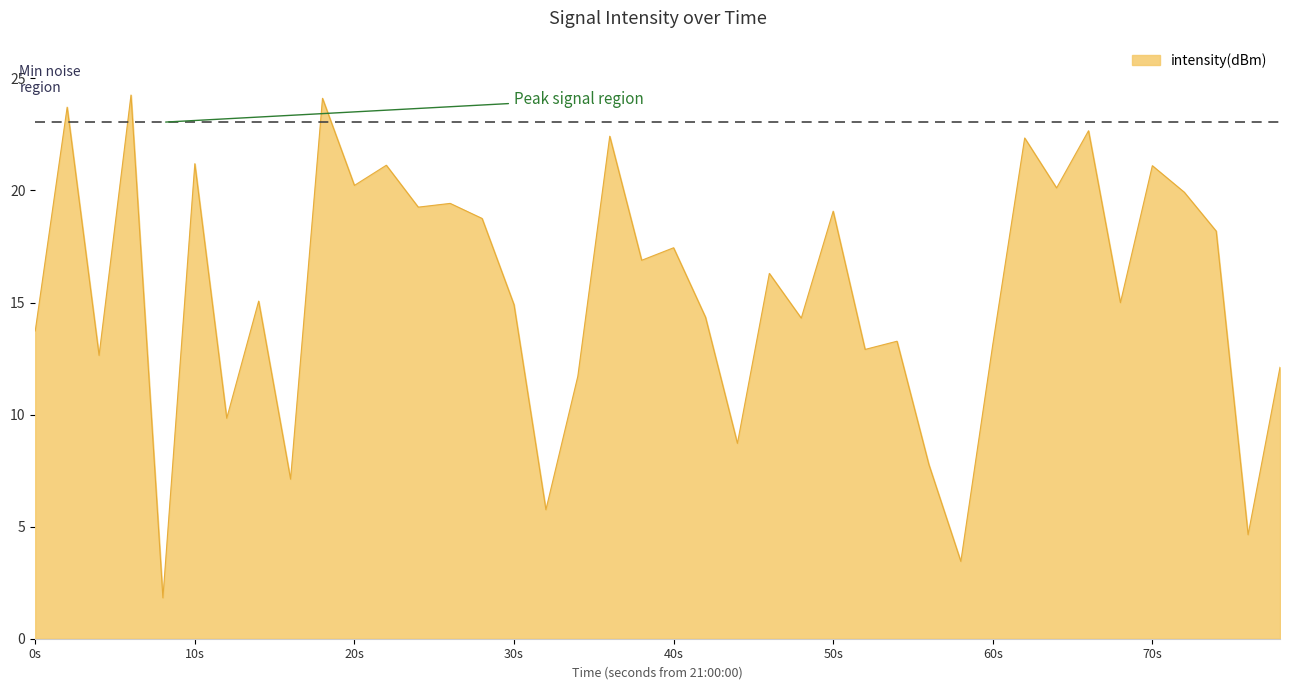

What is the minimum value shown in the chart?

1.8